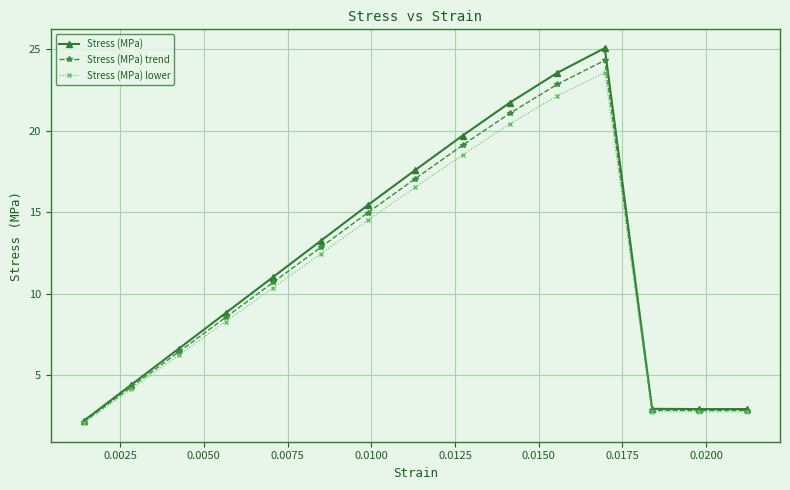

Which series has the largest range (max minus min)?

Stress (MPa)